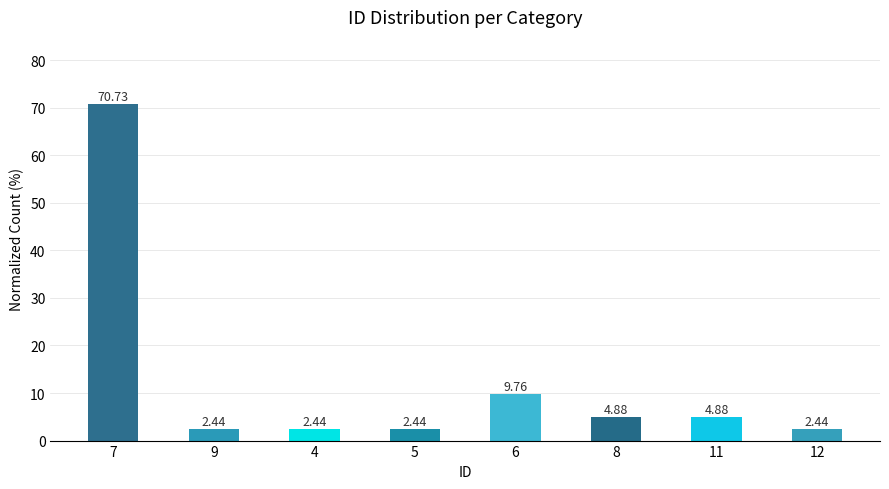

What is the difference between the maximum and minimum values?

68.3